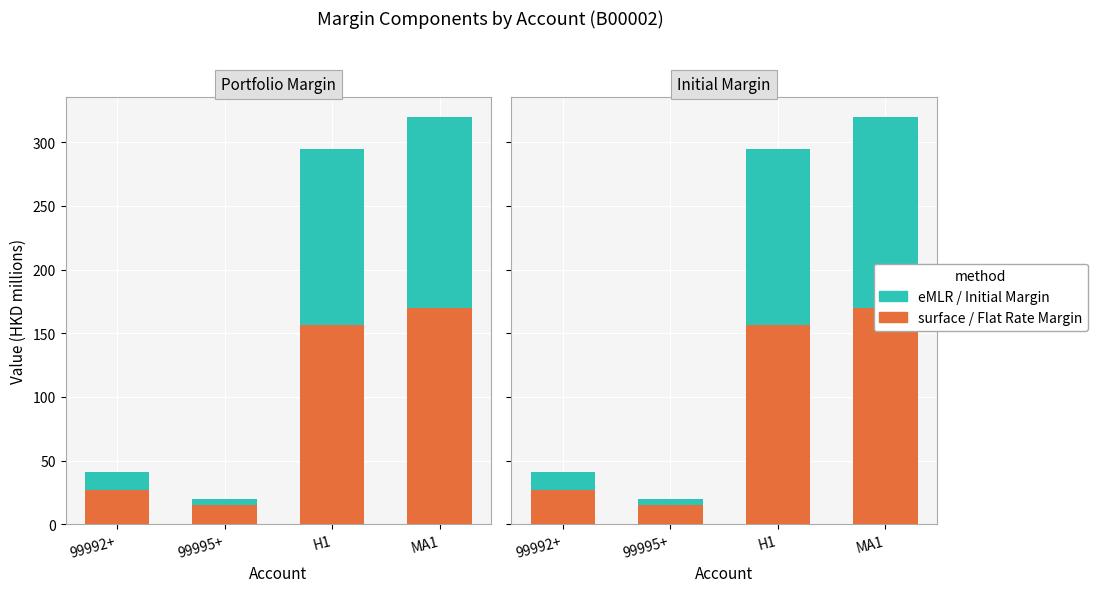

What is the difference between the highest and lowest values at H1?

17.8